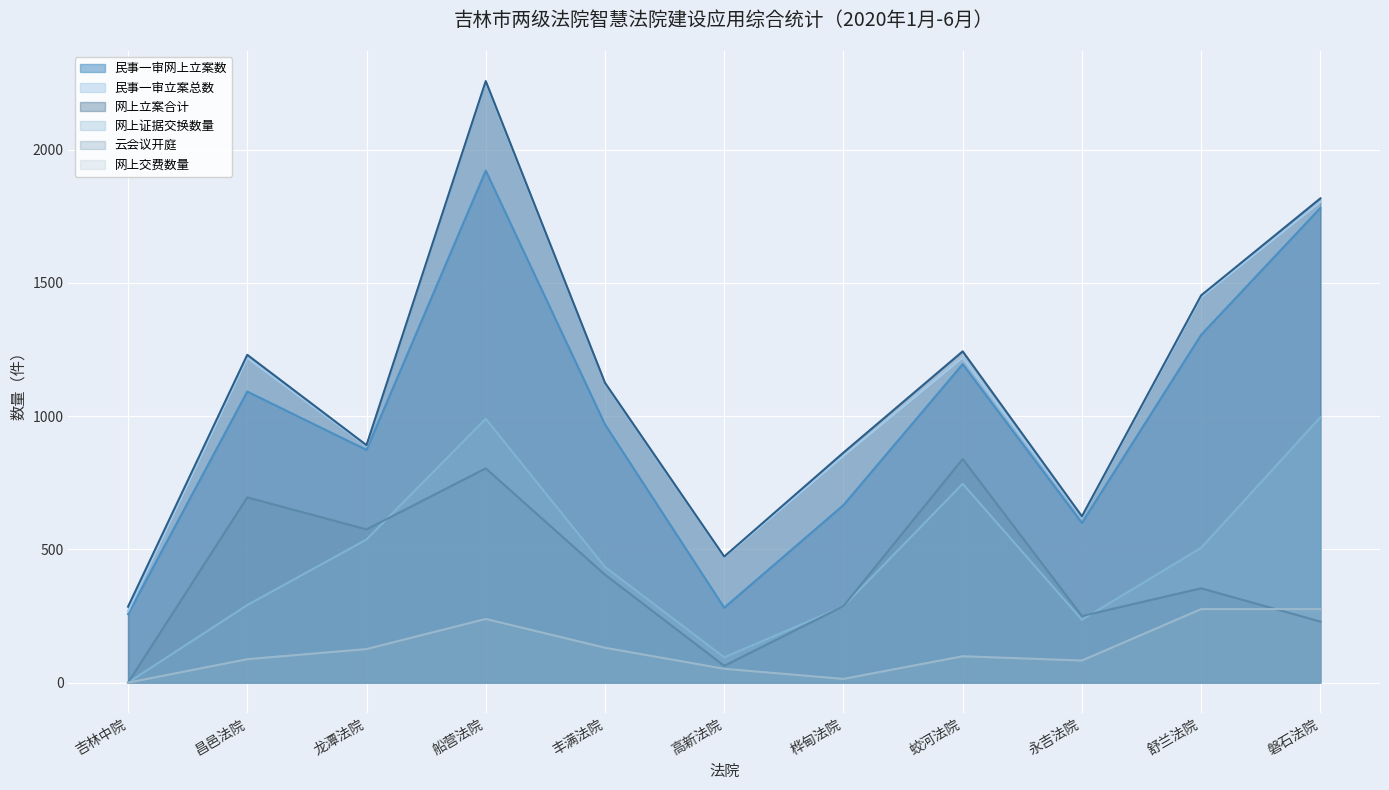

At which label does 网上立案合计 reach its minimum?

吉林中院